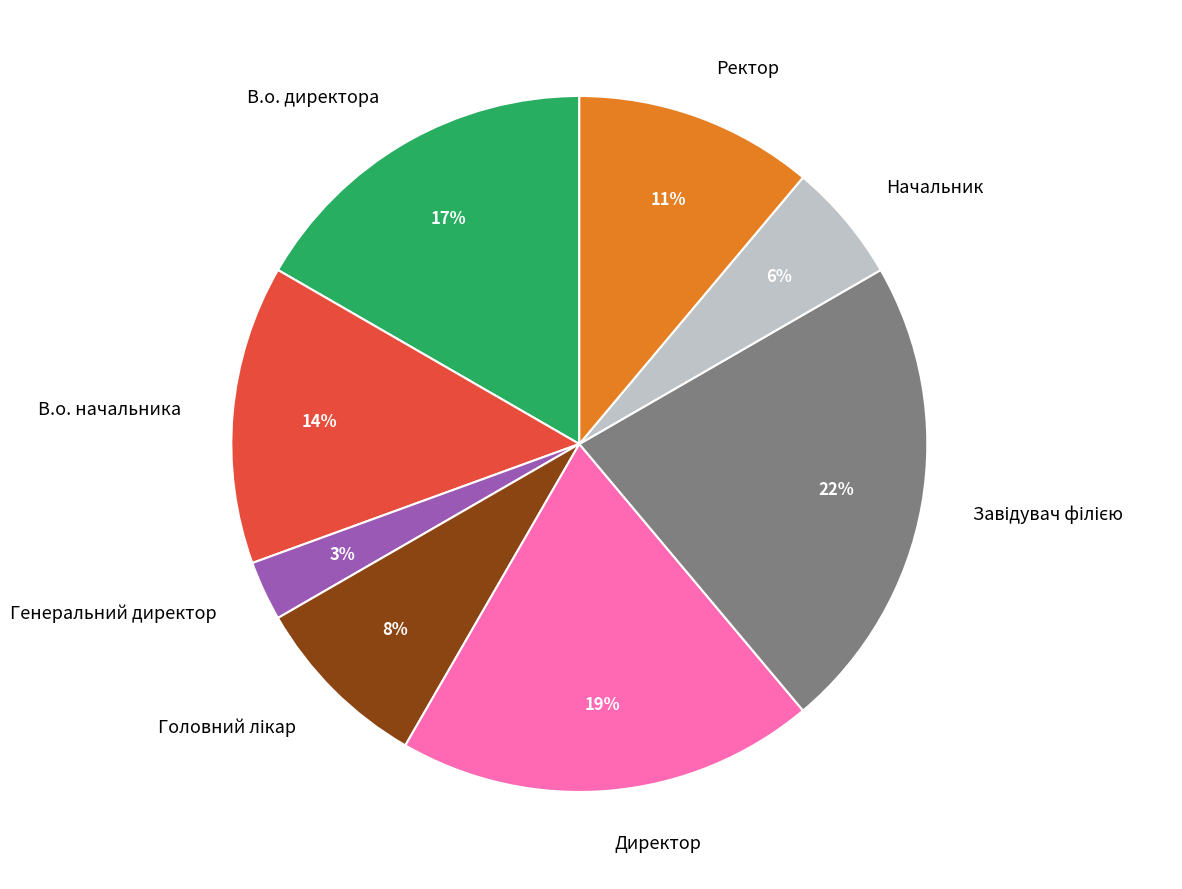

How many segments does this pie chart have?

8